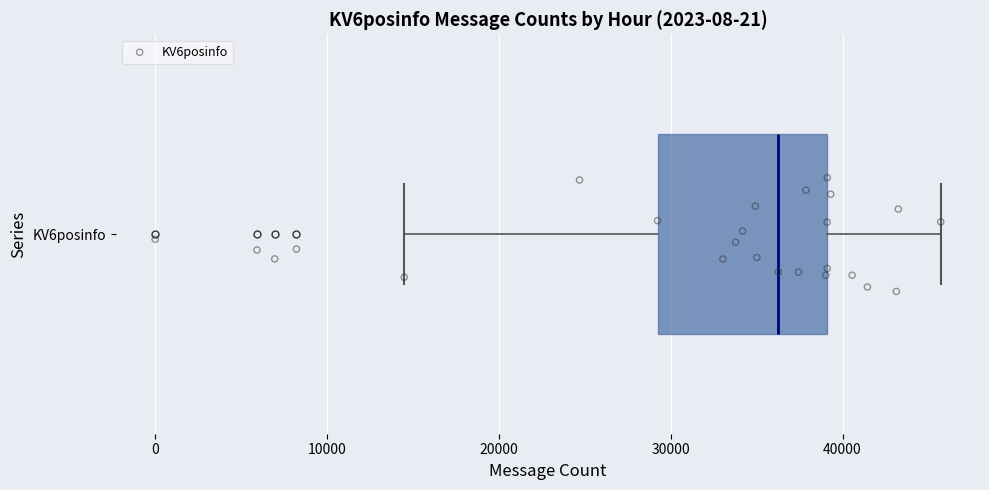

Transcribe this box plot: give where the median line is, the range the box spans, and where the two whiskers end, as read against the x-axis. The values are not printed on the chart, so give them approximately, as read against the axis.

median 36000, box 29000 to 39000, whiskers 14000 to 46000